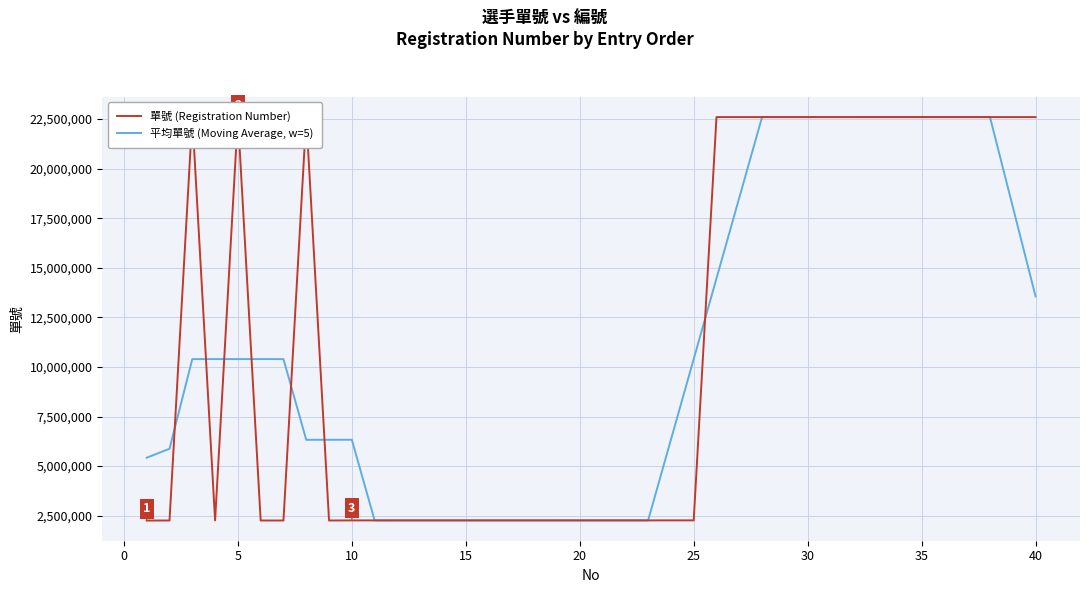

What is the maximum value for 平均單號 (Moving Average, w=5)?

22599823.6